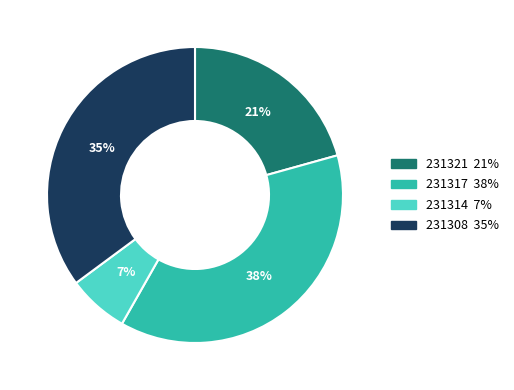

Rank the categories by value from lowest to highest.

231314, 231321, 231308, 231317